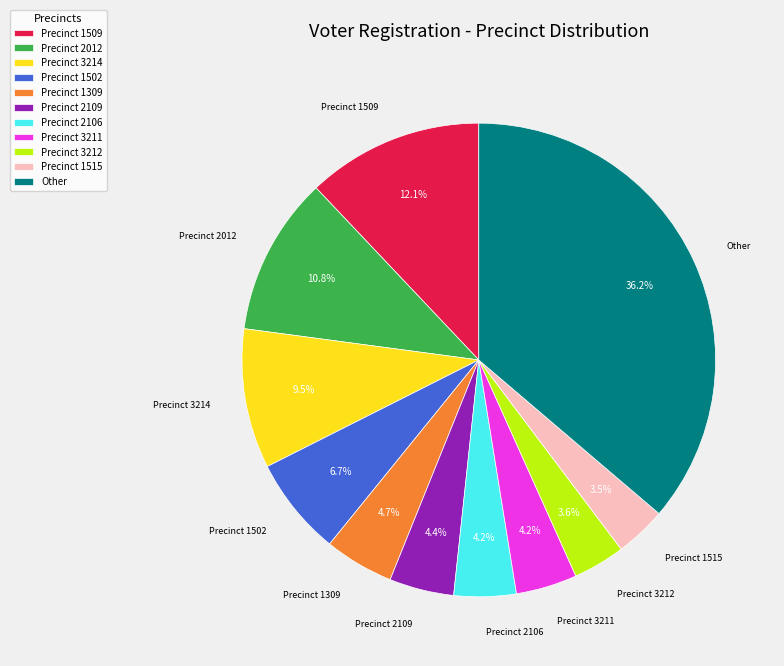

Is there a majority slice in this chart?

No